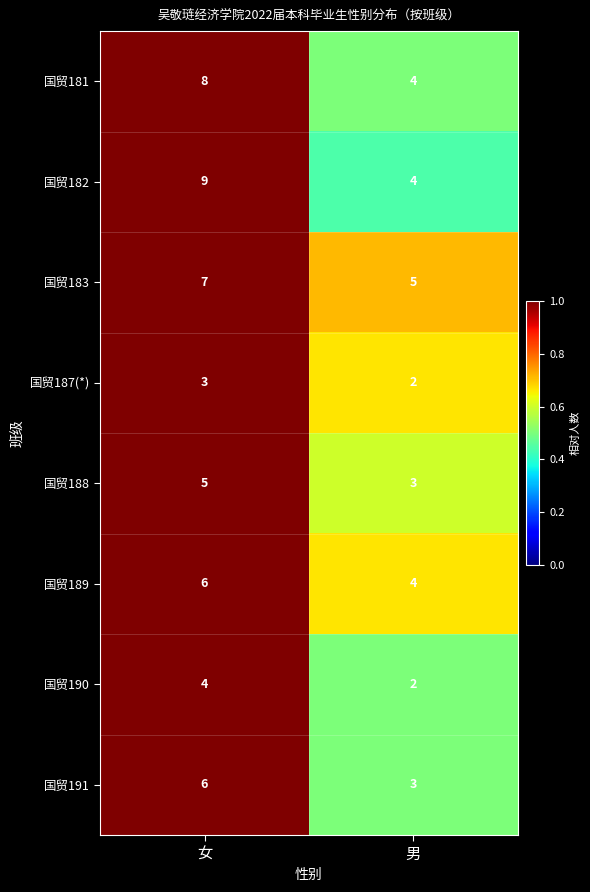

How many distinct data groups are displayed?

8